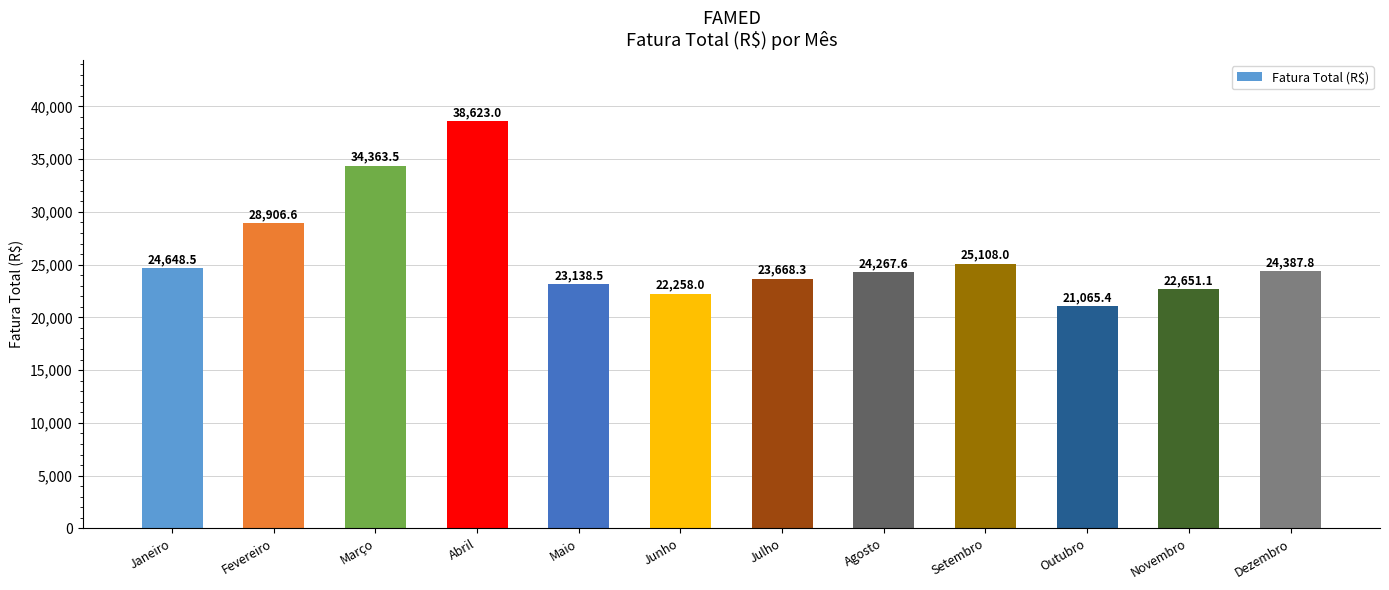

What is the maximum value shown in the chart?

38623.0